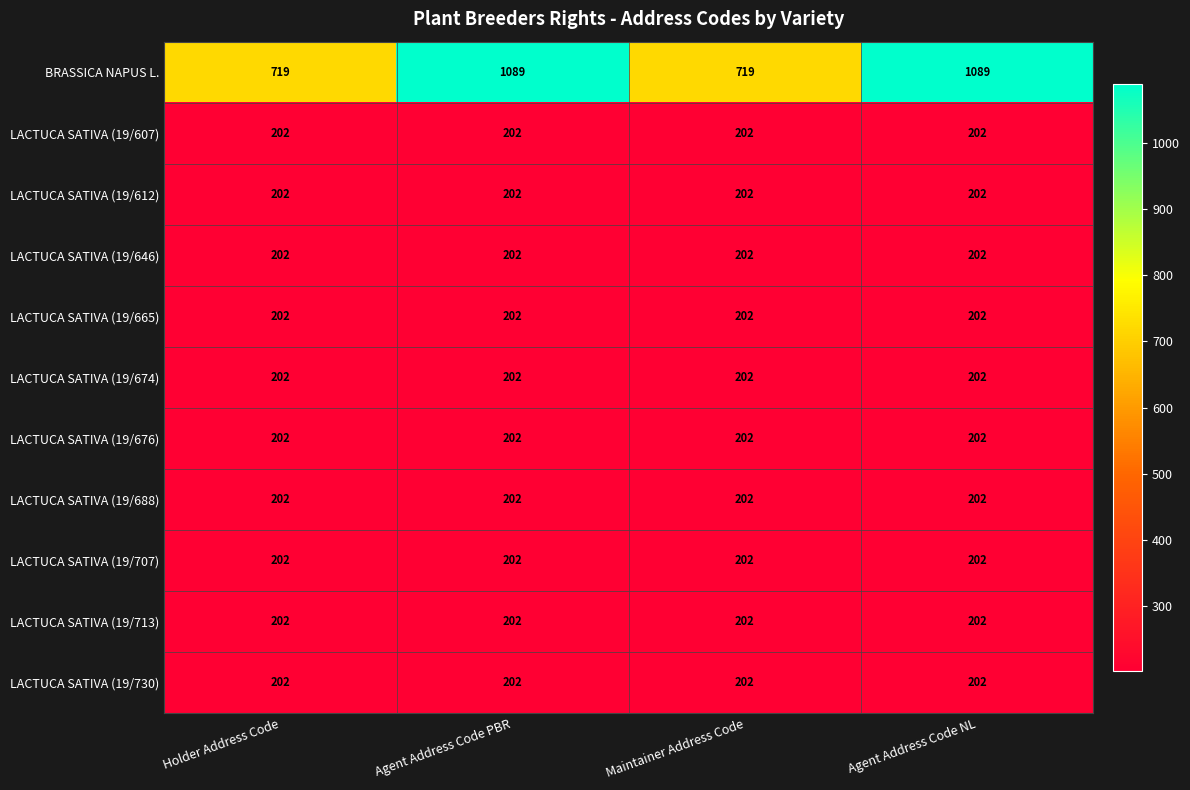

How many categories are shown in the chart?

4